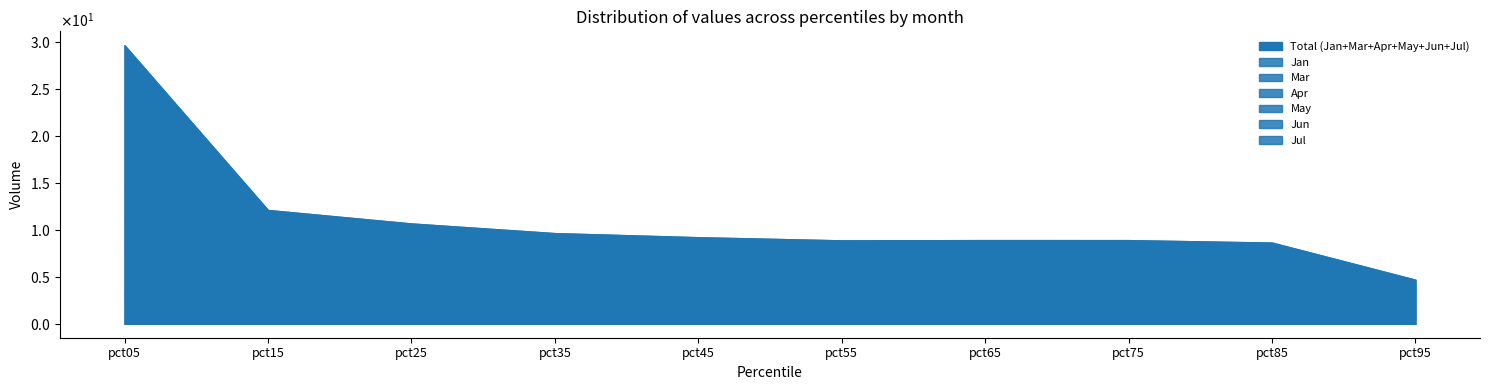

How many lines are shown in the chart?

6